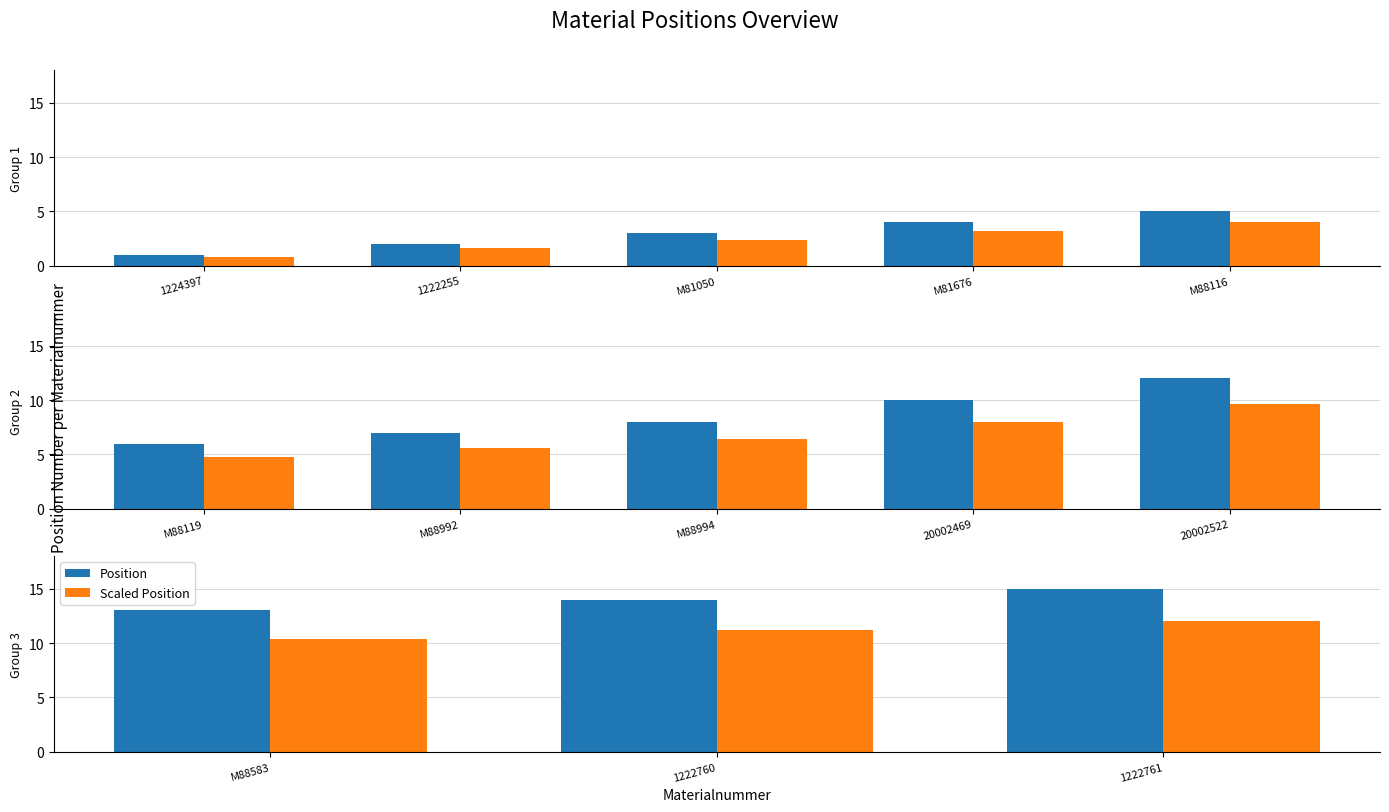

What are all the series names shown in the legend?

Position, Scaled Position